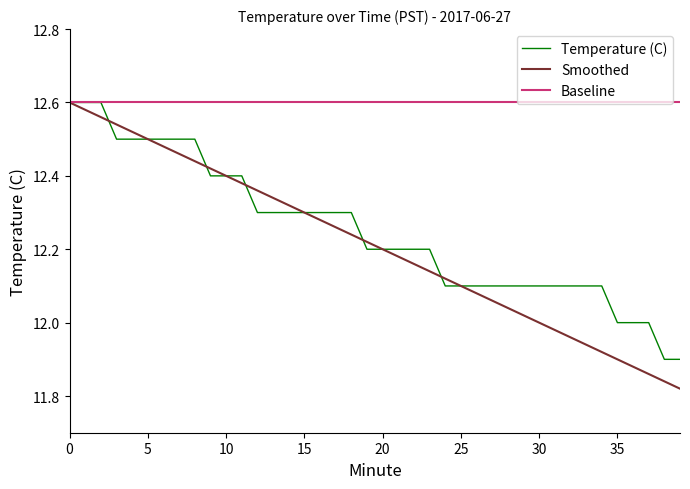

What are all the series names shown in the legend?

Temperature (C), Smoothed, Baseline